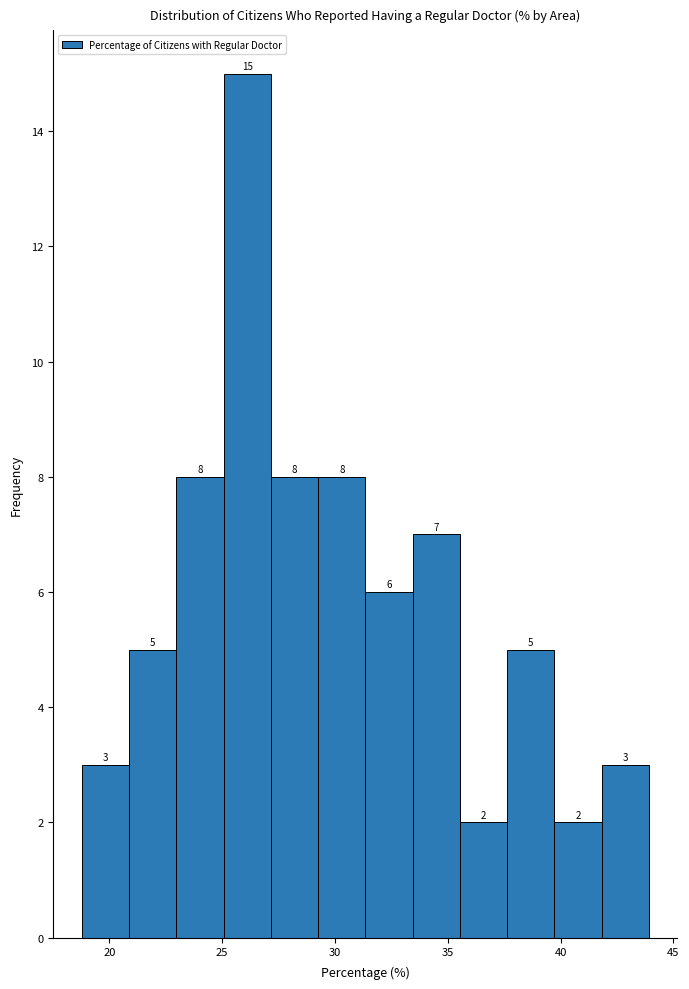

Reading left to right, list every bar in this chart as the range it spans on the x-axis followed by its height. The bar edges are not printed on the chart, so give them approximately, as read against the axis.

19.0 to 21.0: 3
21.0 to 23.0: 5
23.0 to 25.0: 8
25.0 to 27.0: 15
27.0 to 29.5: 8
29.5 to 31.5: 8
31.5 to 33.5: 6
33.5 to 35.5: 7
35.5 to 37.5: 2
37.5 to 39.5: 5
39.5 to 42.0: 2
42.0 to 44.0: 3